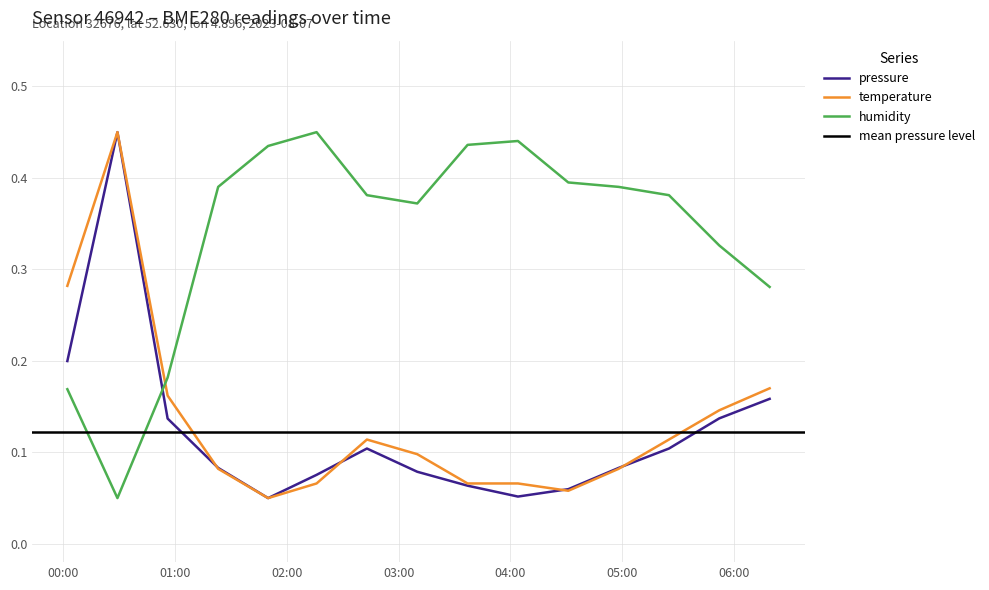

What is the sum of all pressure values?

1.8